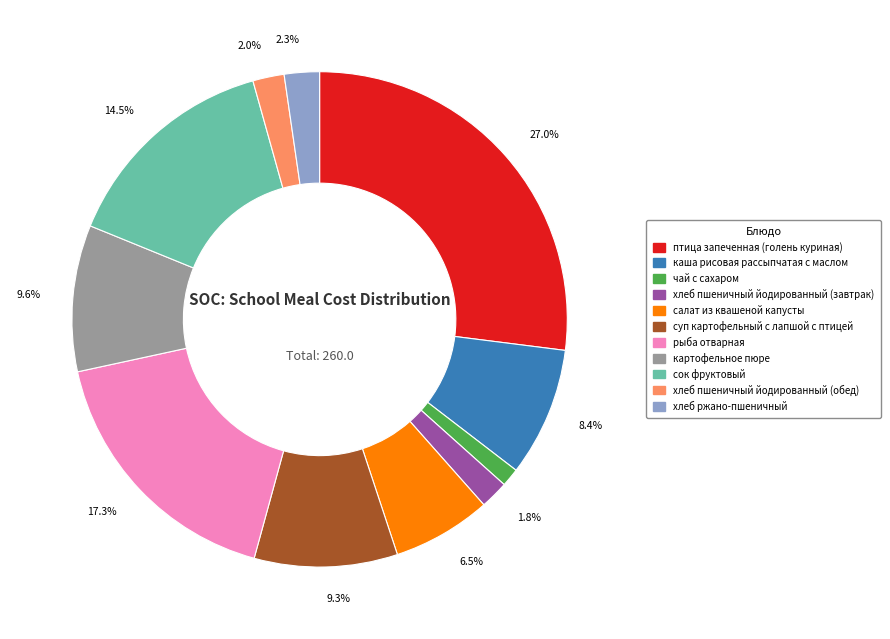

What percentage is NOT represented by салат из квашеной капусты?

93.5%